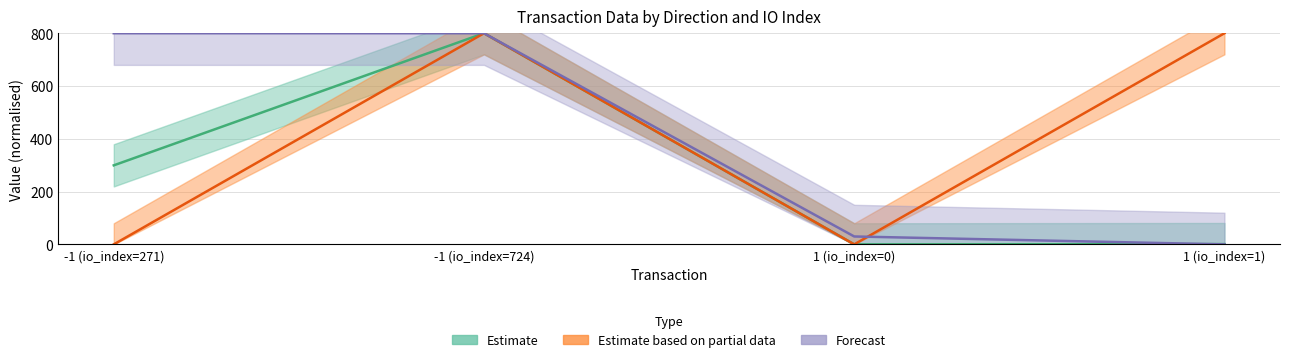

What is the total value across all series at 1 (io_index=1)?

801.1